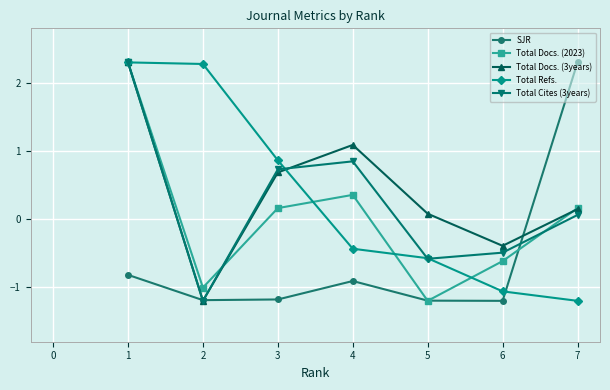

What is the value of the Total Docs. (2023) point at the 4th from the left?

0.4